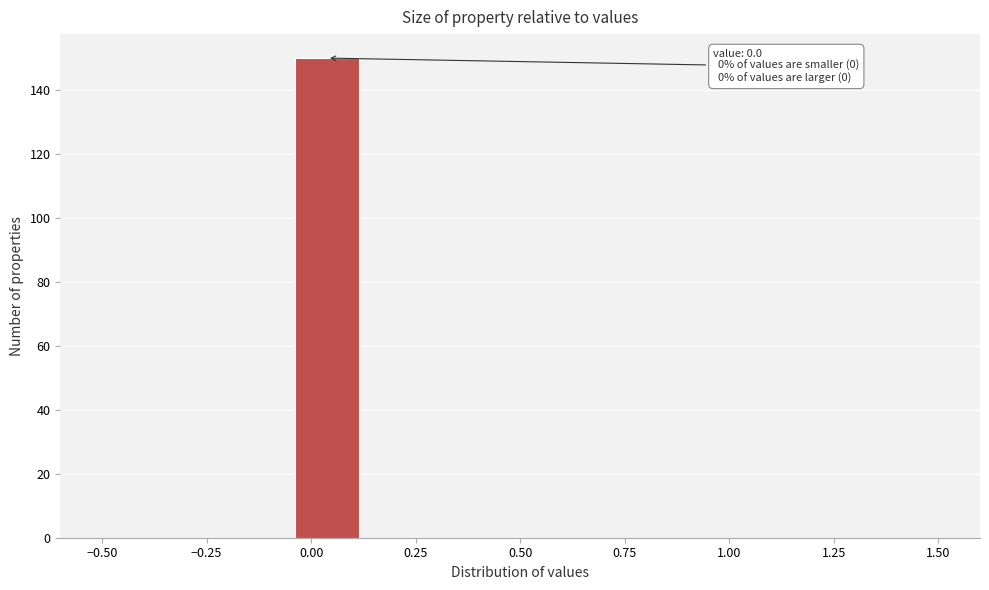

Read against the x-axis, roughly where is the centre of the tallest bar?

0.05